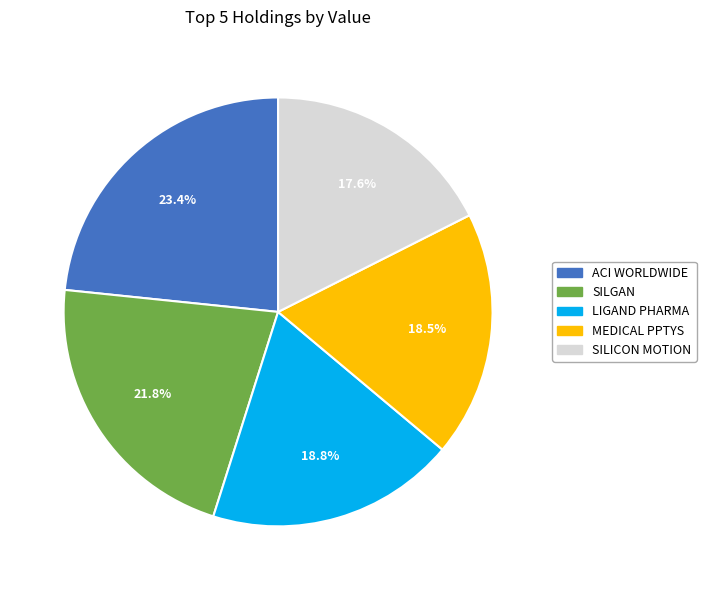

How many slices are in this pie chart?

5